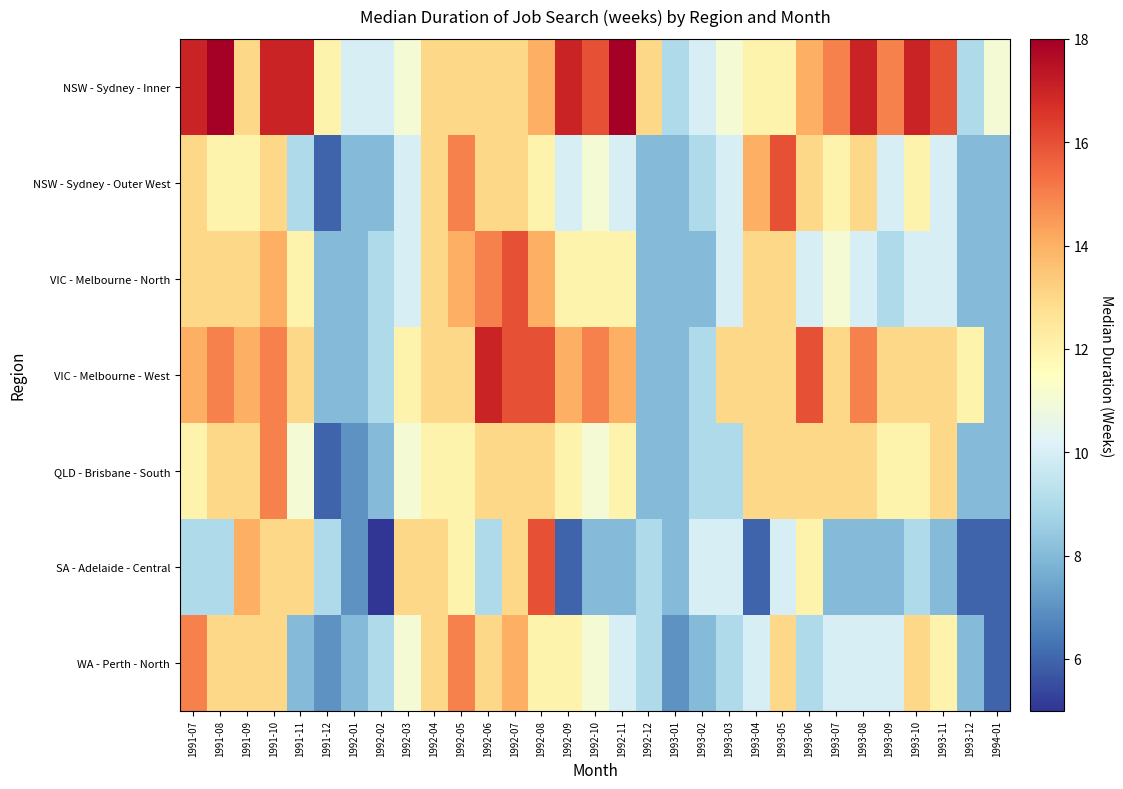

Which series has the largest total across all categories?

NSW - Sydney - Inner